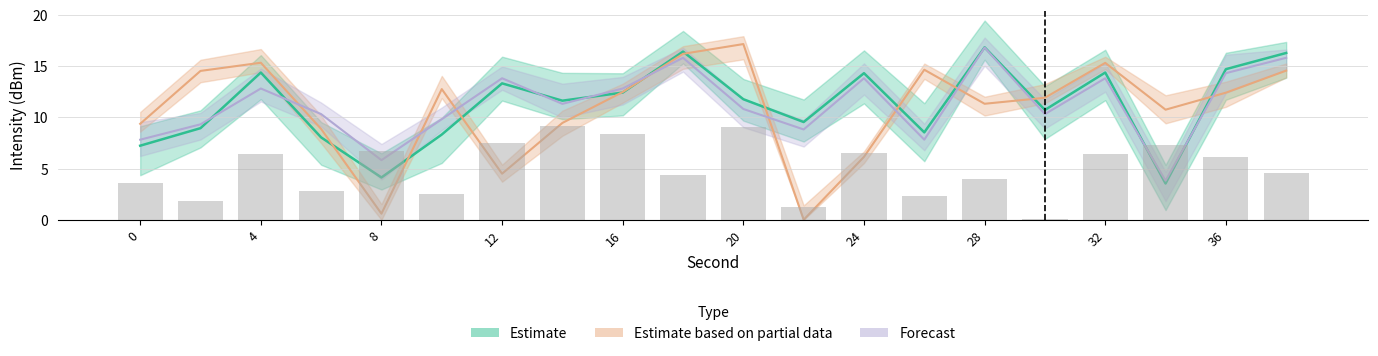

What is the value of the Estimate bar at the 11th from the left?

11.8